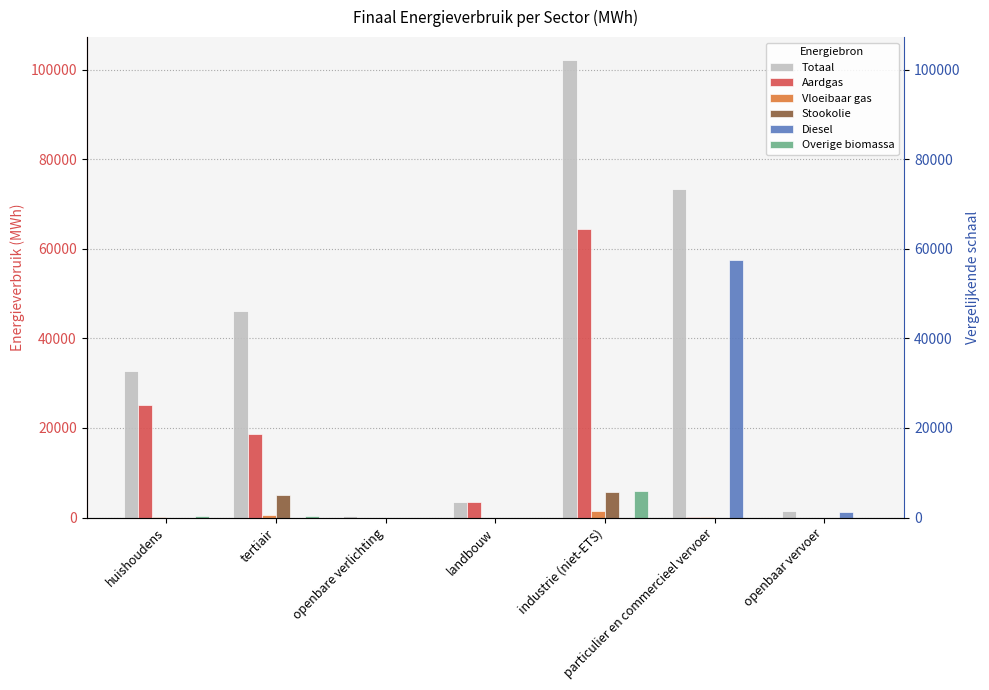

What is the difference between the Aardgas values at tertiair and particulier en commercieel vervoer?

18624.6